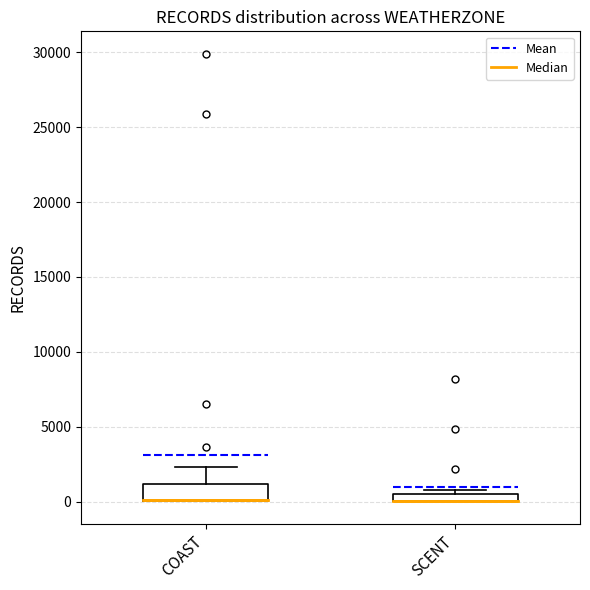

Comparing the boxes themselves (not the whiskers), which one is the tallest?

COAST